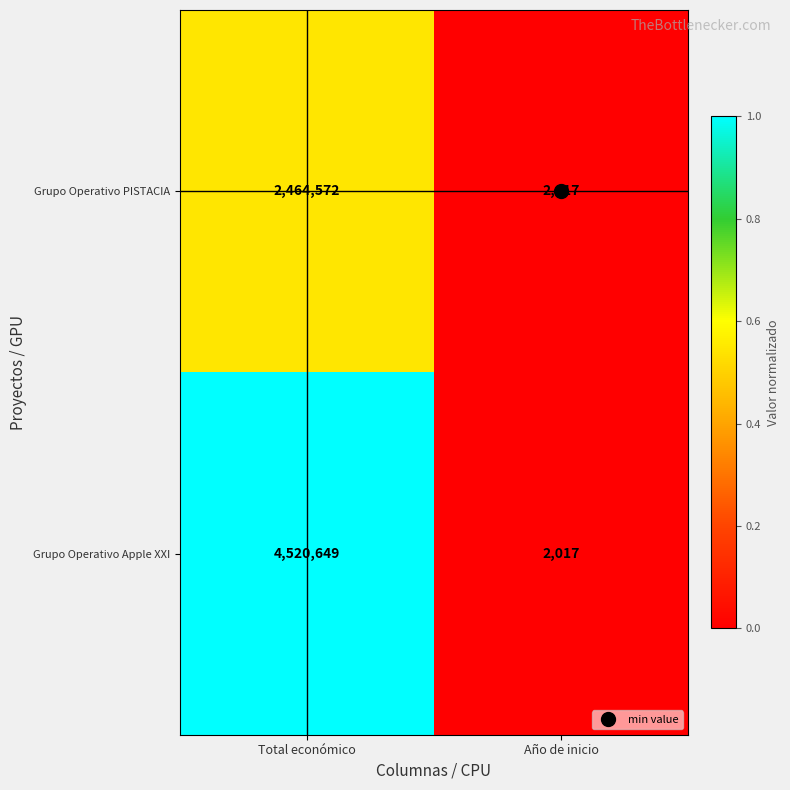

What is the approximate value of Grupo Operativo PISTACIA at Total económico, to the nearest 10?

2464570